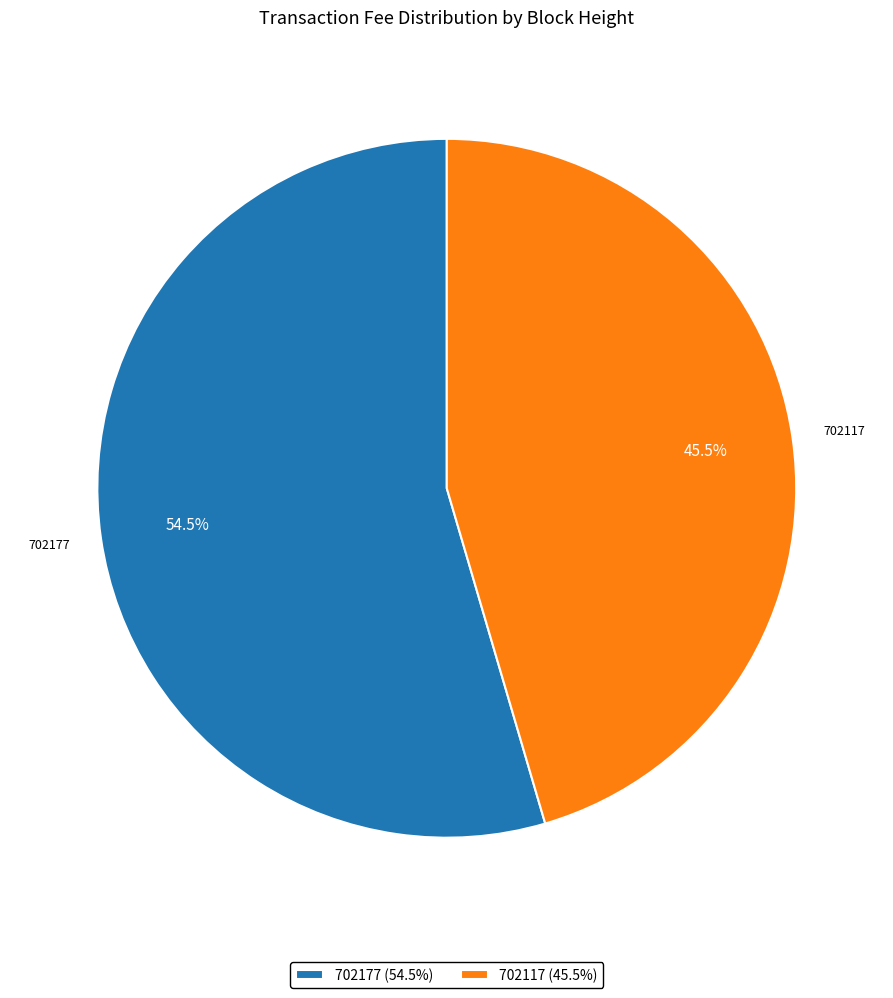

Count the number of slices in the pie.

2